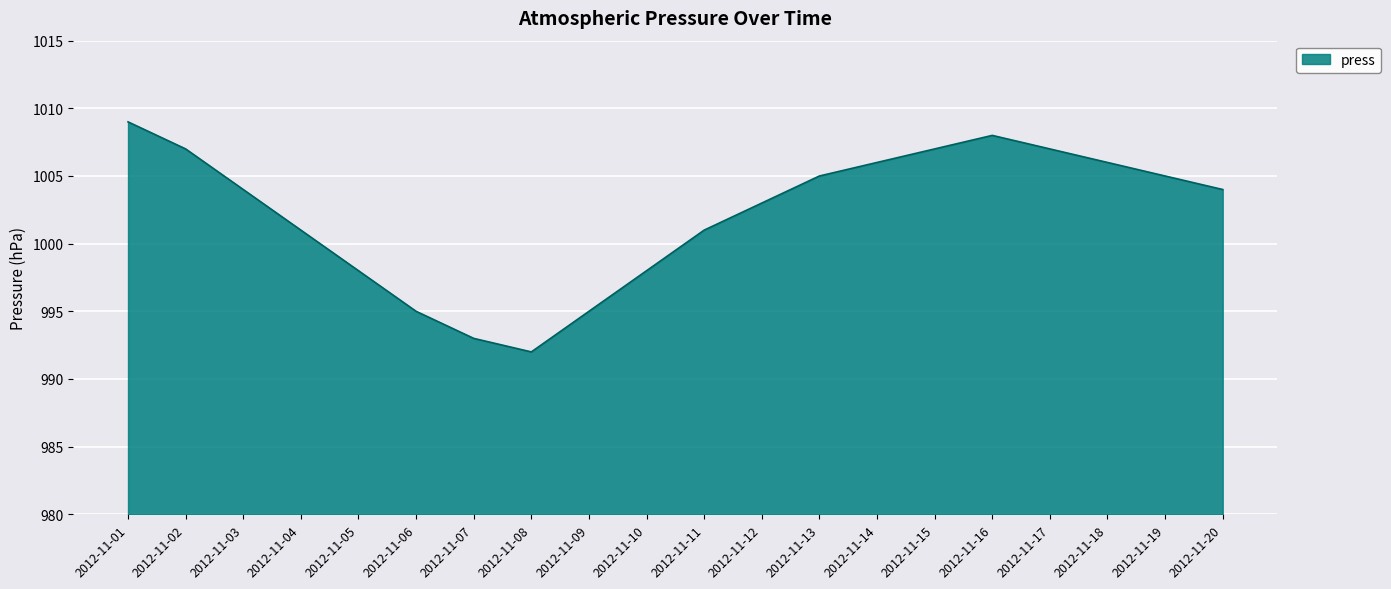

Reading right to left, extract all data points from this chart.

24	25	26	27	28	27	26	25	23	21	18	15	12	13	15	18	21	24	27	29